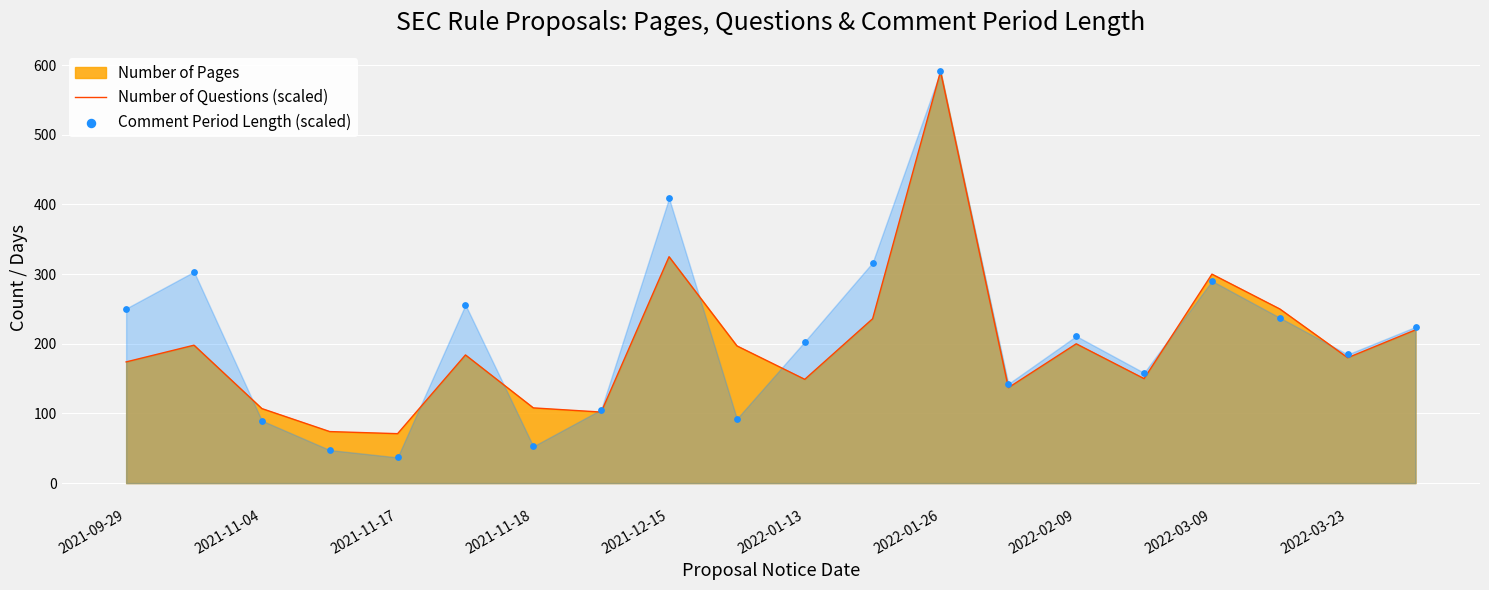

Which category has the highest value in the Number of Questions (scaled) series?

2022-01-26